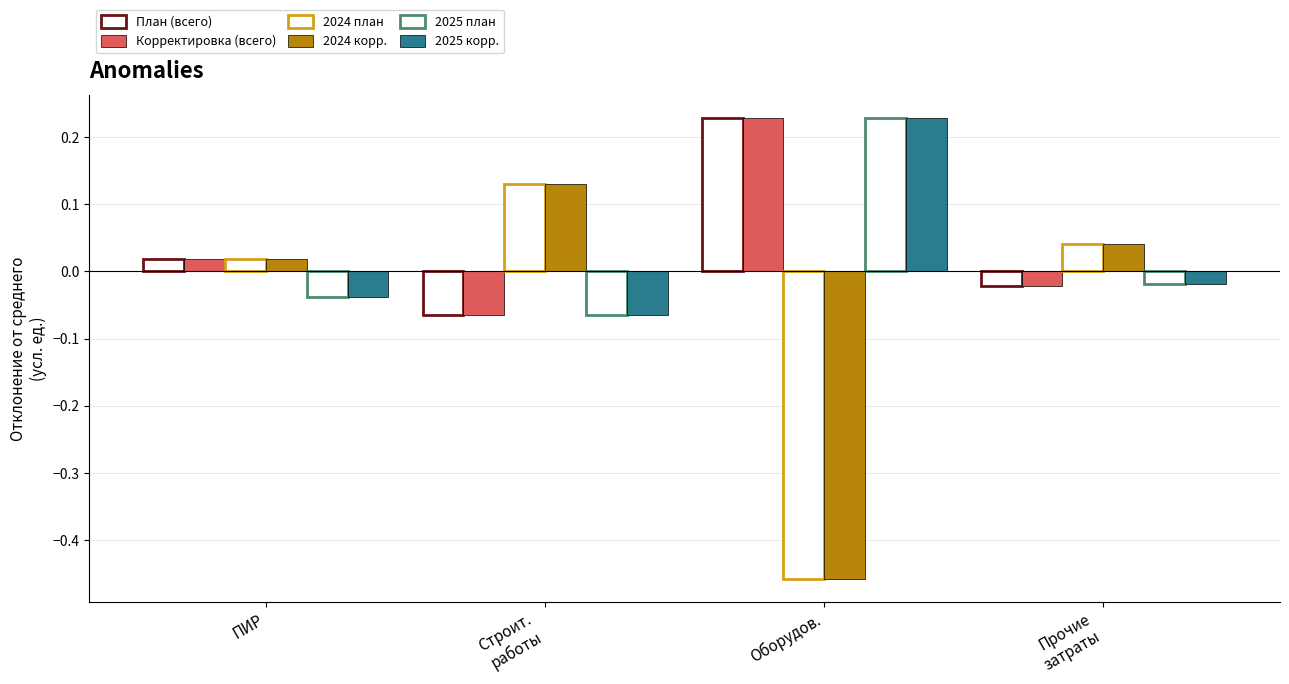

What is the spread (max minus min) of values at ПИР?

0.1